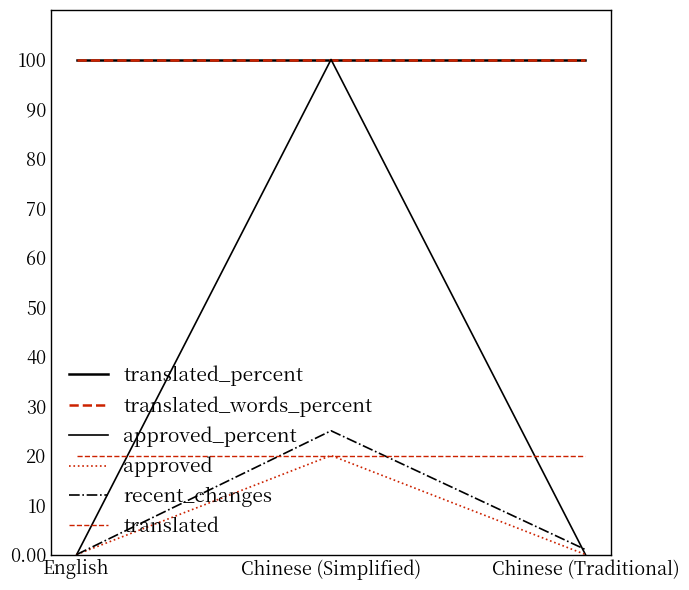

What is the total value across all series at Chinese (Simplified)?

365